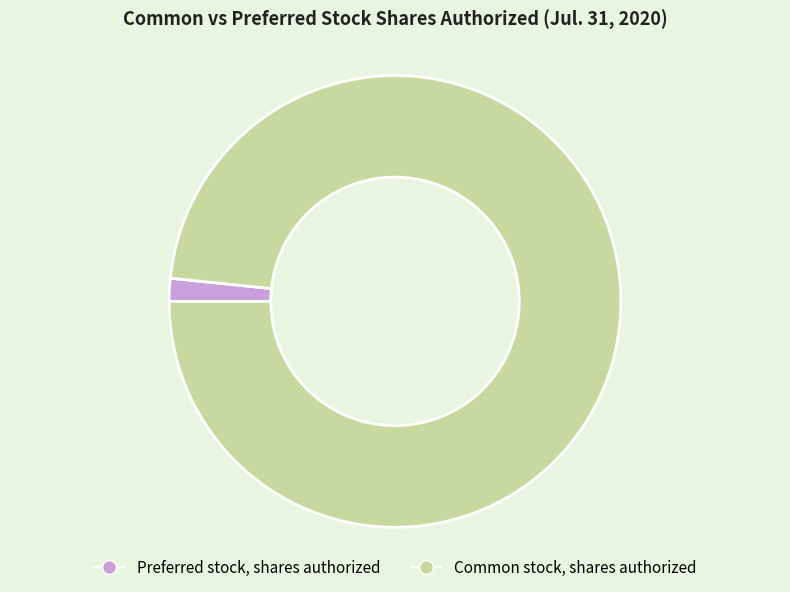

Which category has the biggest portion of the pie?

Common stock, shares authorized